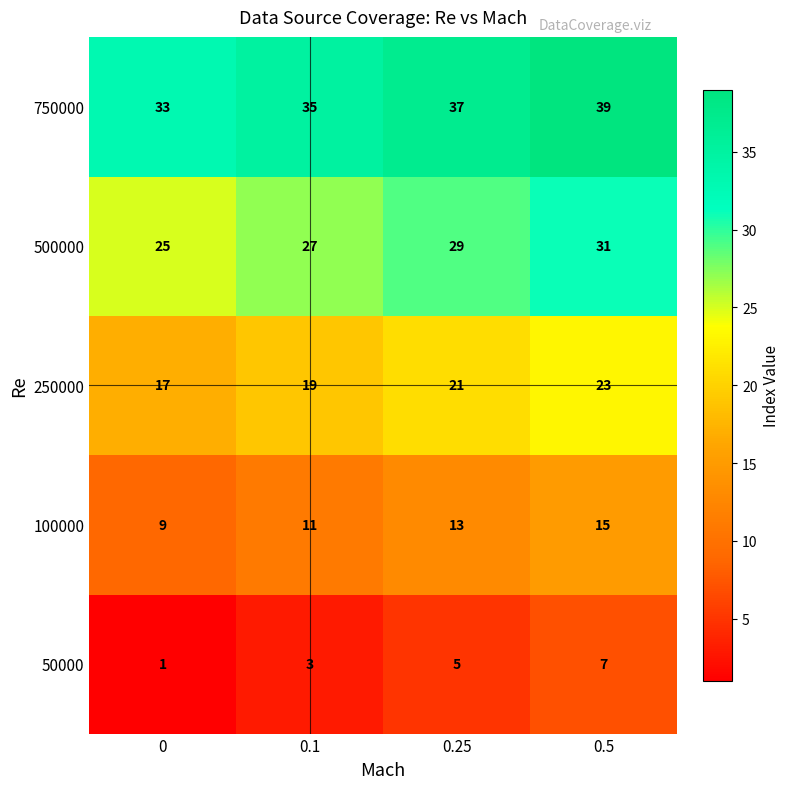

Reading right to left, list all the values displayed in this chart.

750000: 0.5=39	0.25=37	0.1=35	0=33
500000: 0.5=31	0.25=29	0.1=27	0=25
250000: 0.5=23	0.25=21	0.1=19	0=17
100000: 0.5=15	0.25=13	0.1=11	0=9
50000: 0.5=7	0.25=5	0.1=3	0=1